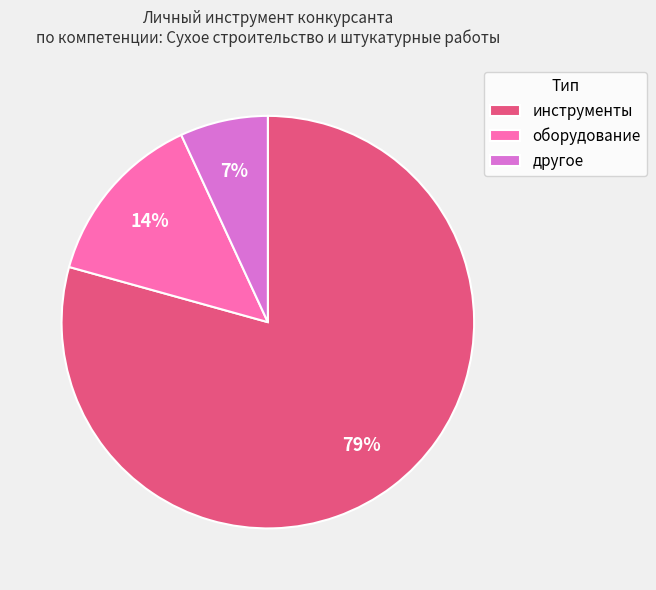

Which slice is the largest?

инструменты